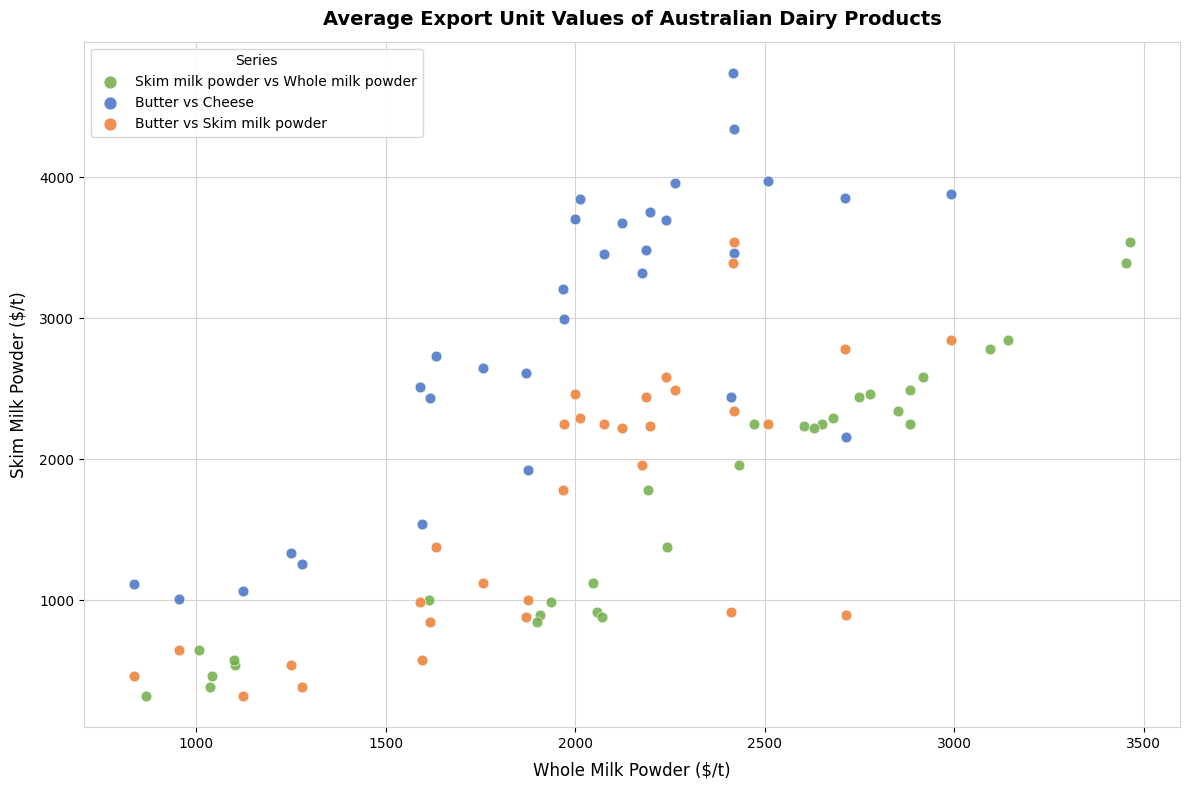

Which series has the largest Y range (max minus min)?

Butter vs Cheese